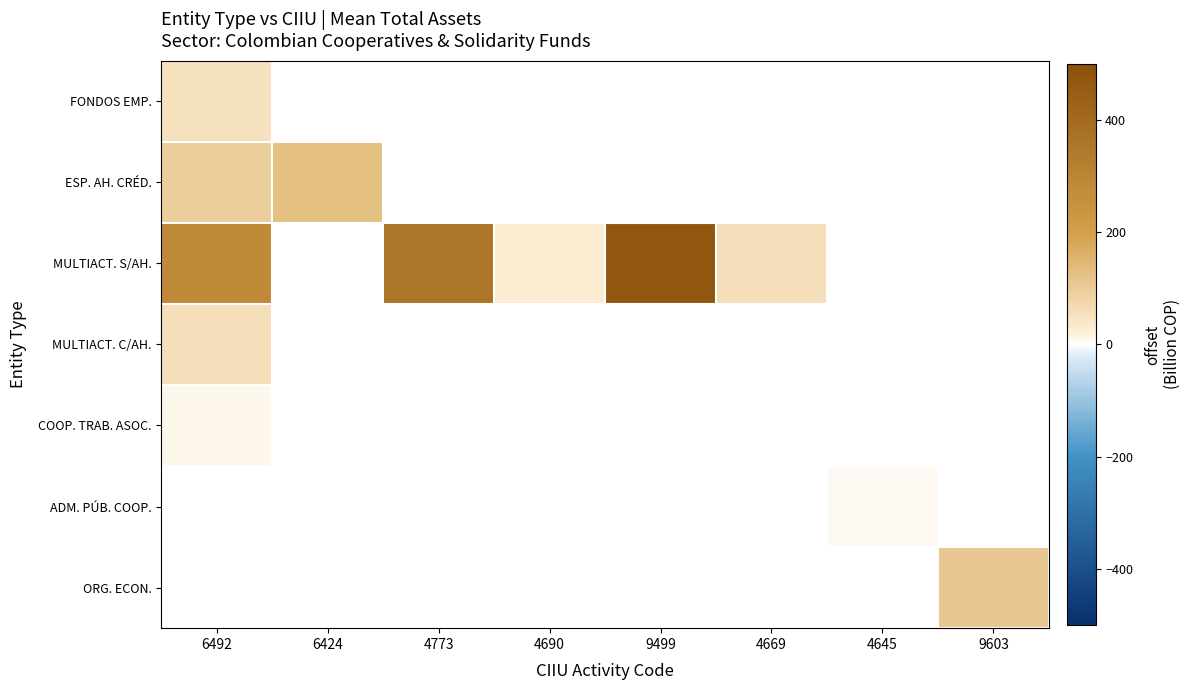

Is the value of ESP. AH. CRÉD. at 6424 greater than the value of MULTIACT. C/AH. at 4669?

No